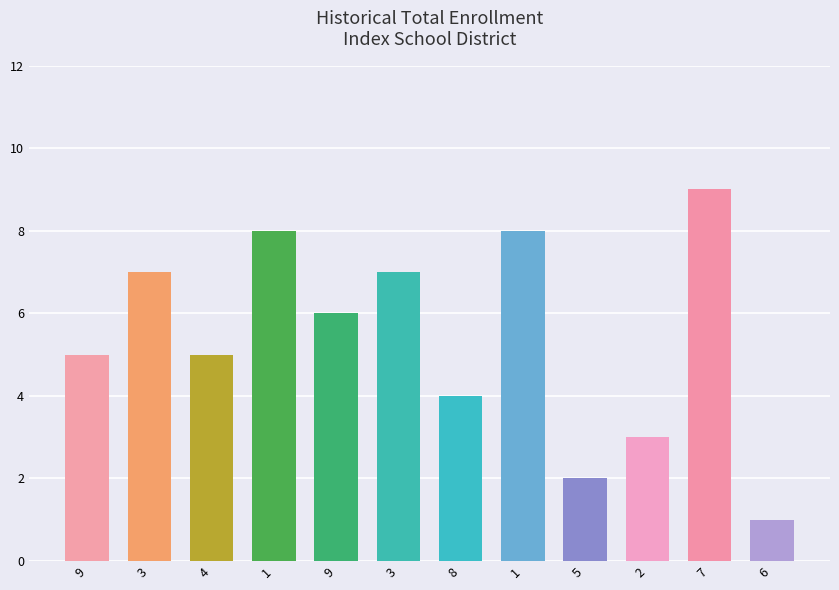

Count the number of categories in the chart.

12